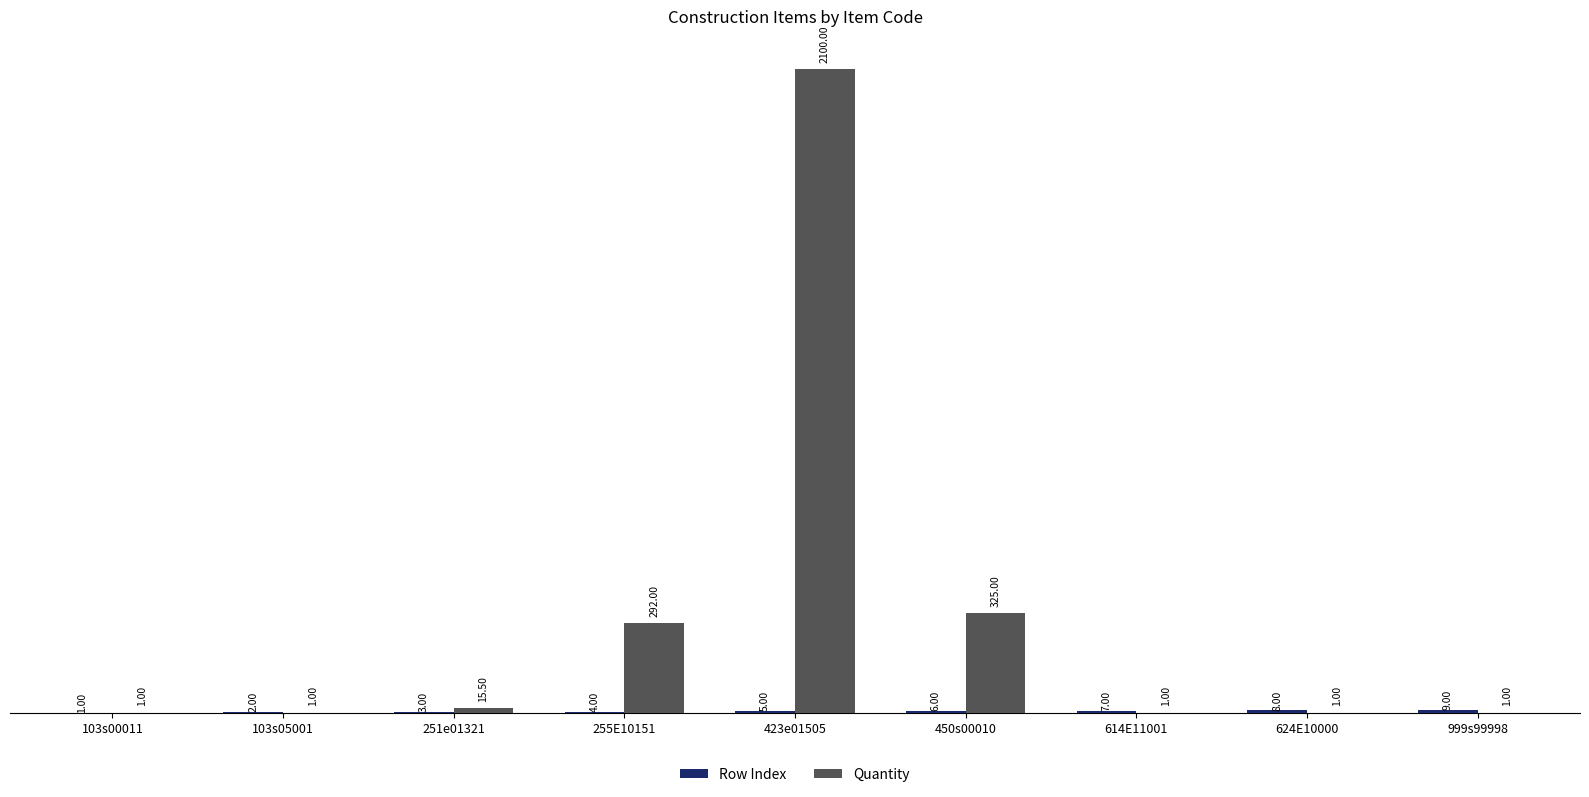

How many data points does each series have?

9